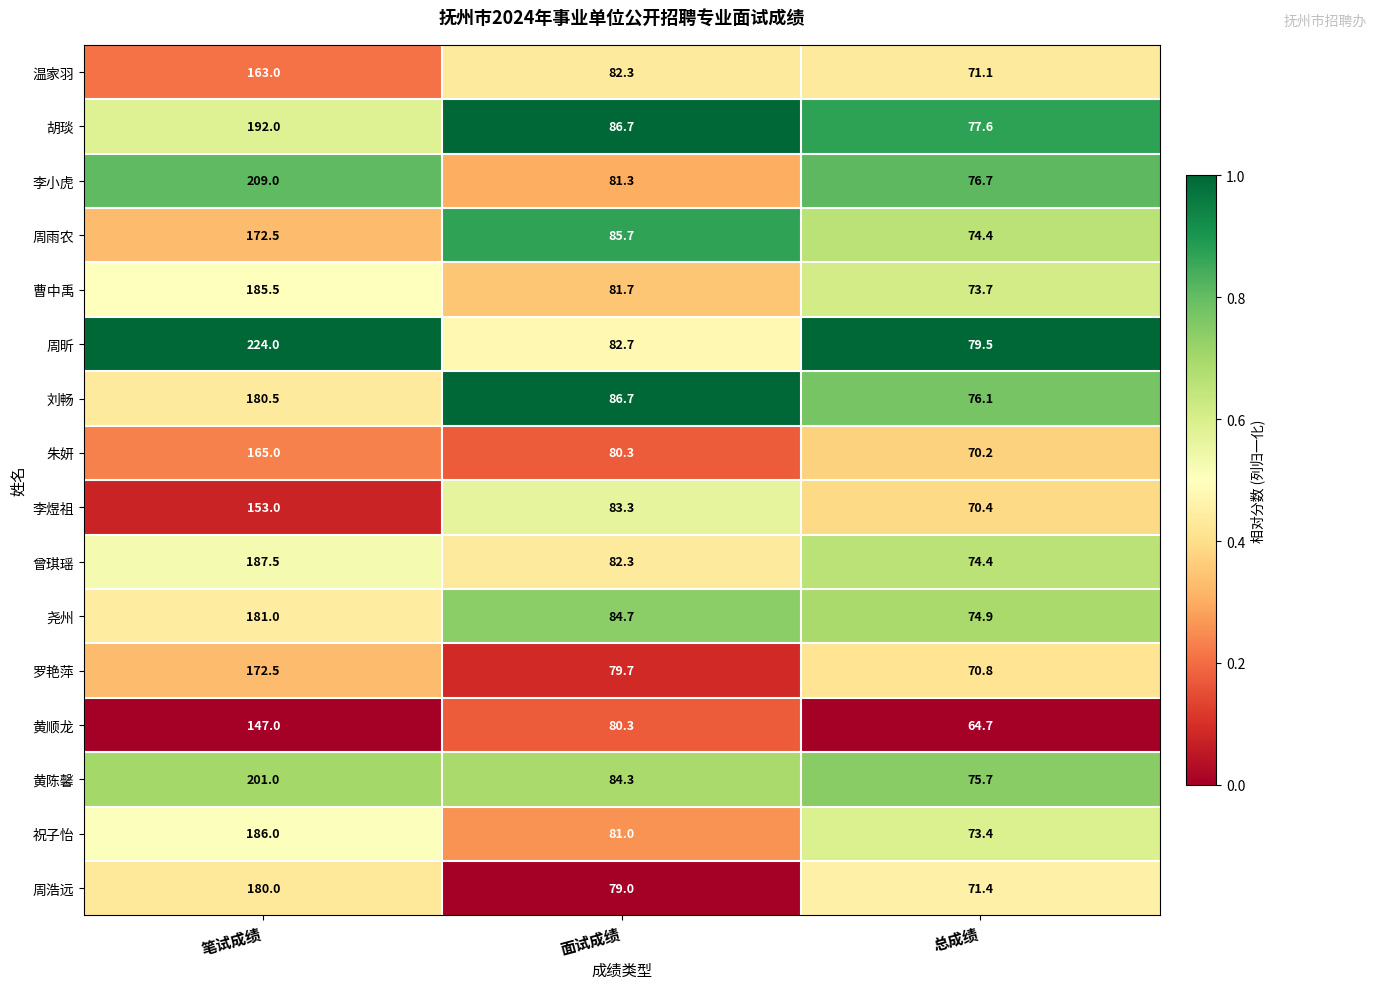

Which series changed the most between 笔试成绩 and 总成绩?

周昕